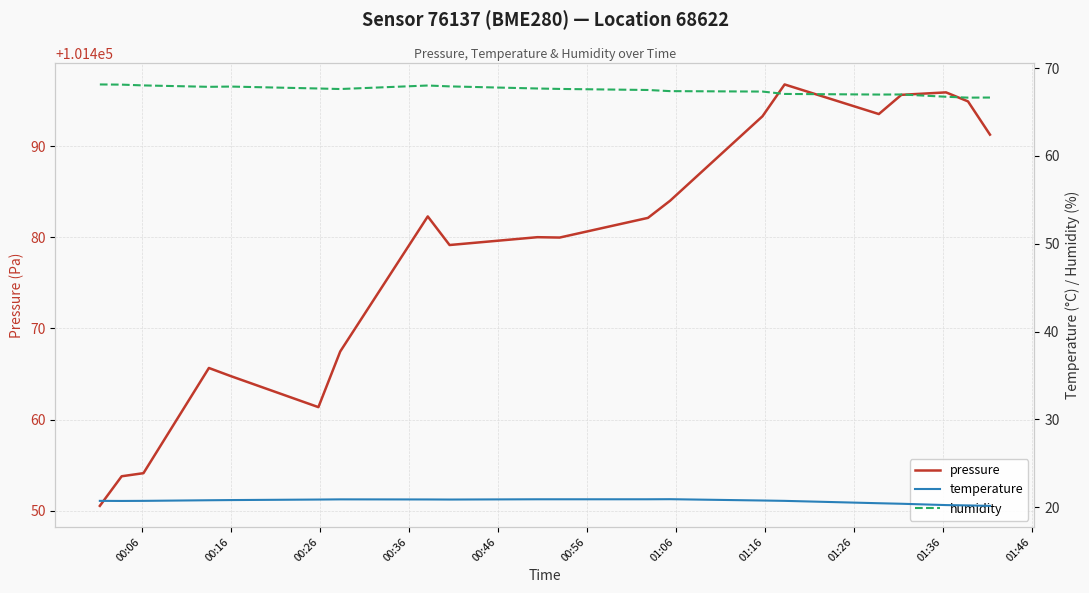

Reading left to right, extract all data points from this chart.

pressure: 101450.5	101453.8	101454.1	101465.7	101464.8	101461.4	101467.5	101482.3	101479.2	101480.0	101480.0	101482.1	101484.0	101493.3	101496.8	101493.5	101495.6	101495.9	101494.9	101491.3
temperature: 20.7	20.7	20.7	20.8	20.8	20.9	20.9	20.9	20.9	20.9	20.9	20.9	20.9	20.8	20.7	20.5	20.4	20.2	20.2	20.2
humidity: 68.1	68.1	68.0	67.9	67.9	67.7	67.6	68.0	67.9	67.7	67.6	67.5	67.4	67.3	67.1	67.0	67.0	66.7	66.6	66.7